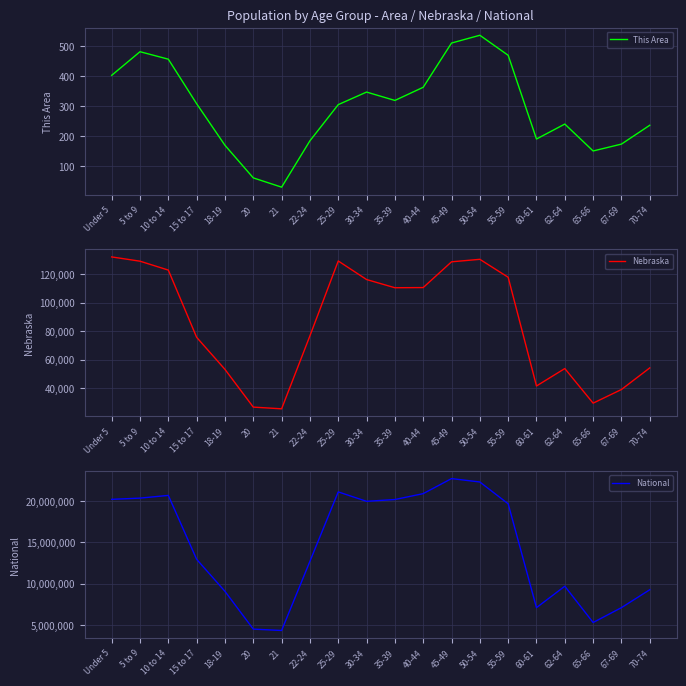

The This Area series shows 236 at 70-74. True or false?

True